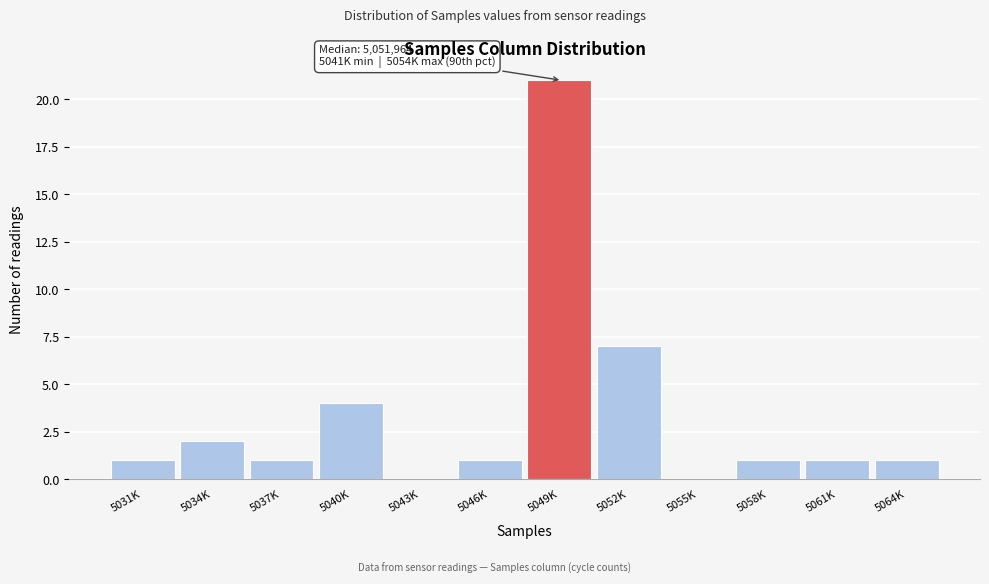

Reading left to right, extract all data points from this chart.

5031K=1	5034K=2	5037K=1	5040K=4	5043K=0	5046K=1	5049K=21	5052K=7	5055K=0	5058K=1	5061K=1	5064K=1